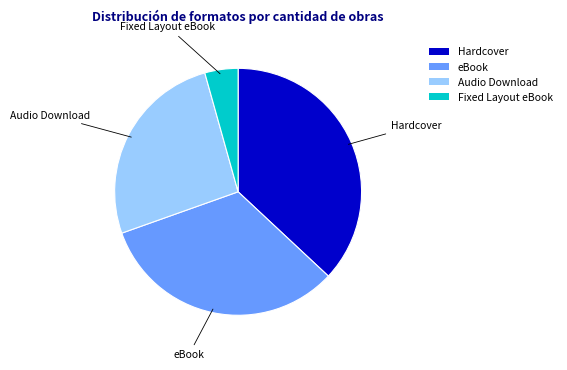

Is Audio Download the majority of the pie?

No